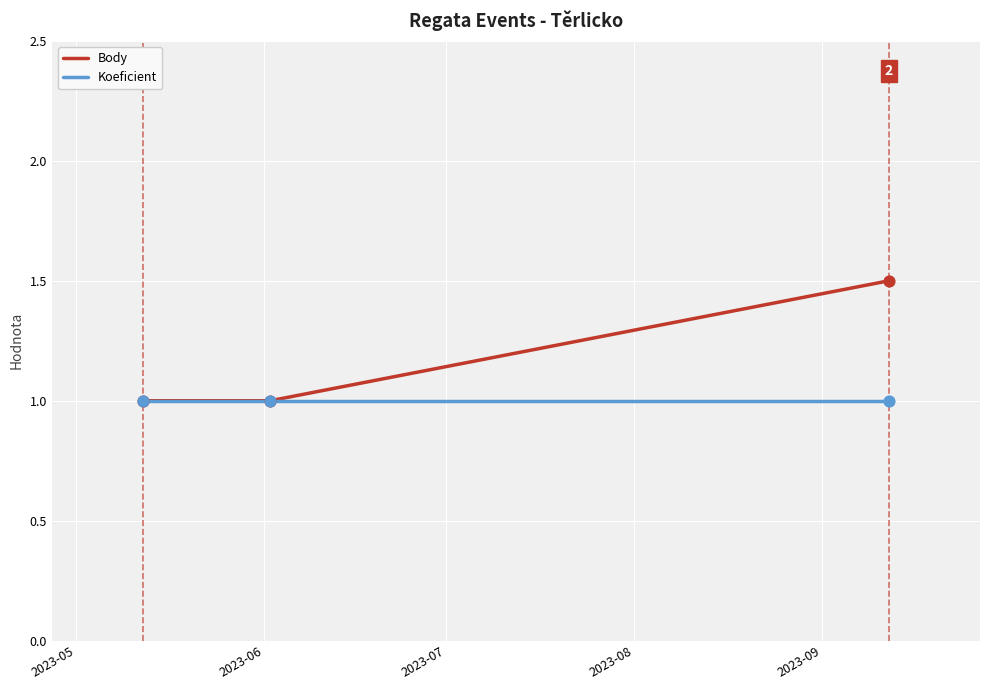

What are all the series names shown in the legend?

Body, Koeficient